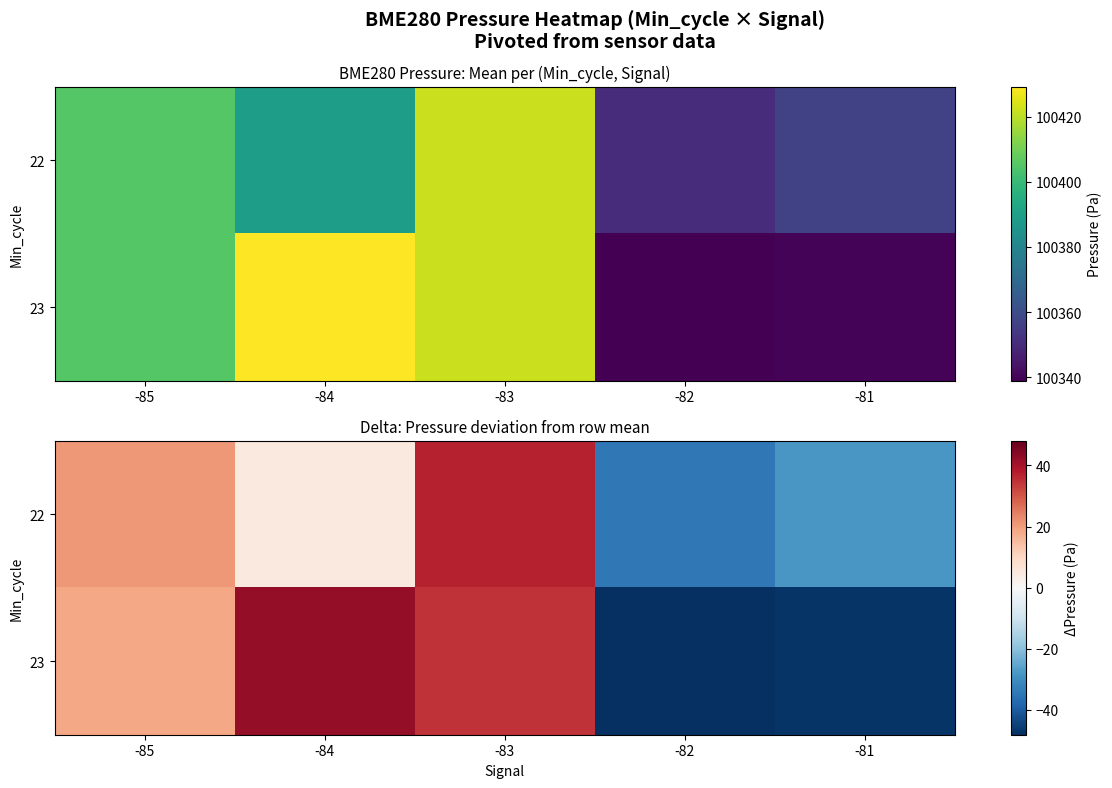

What is the smallest value displayed?

-48.1